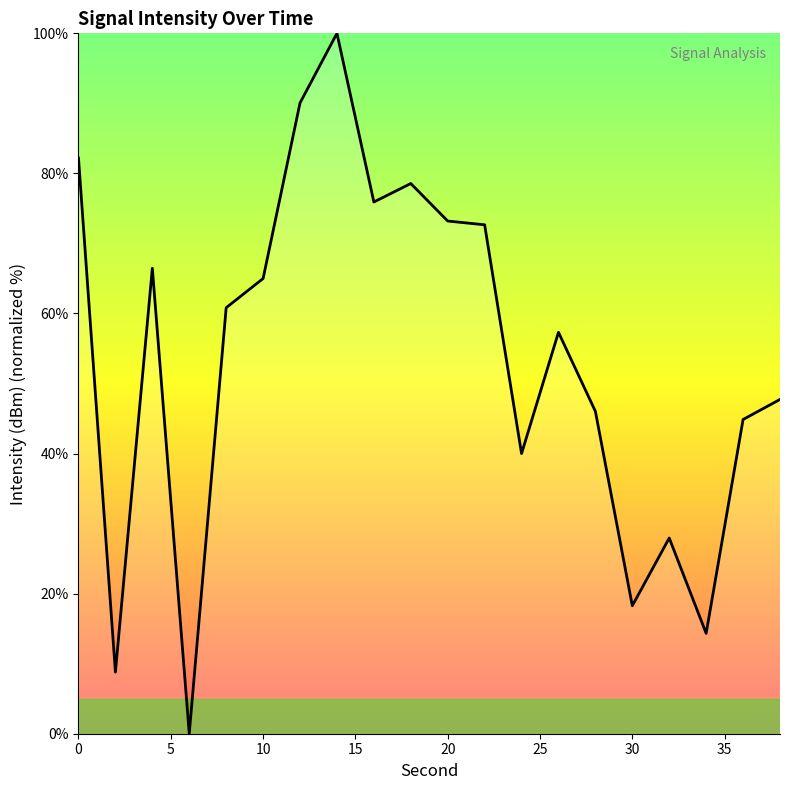

What is the greatest value displayed?

100.0